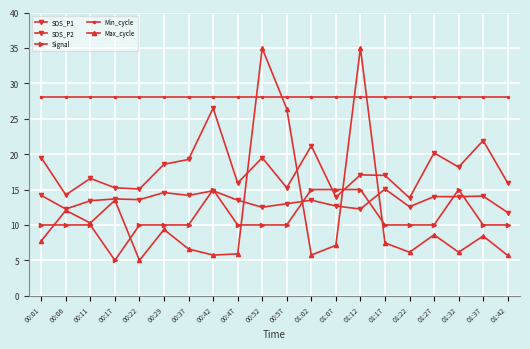

How many data points does each series have?

20